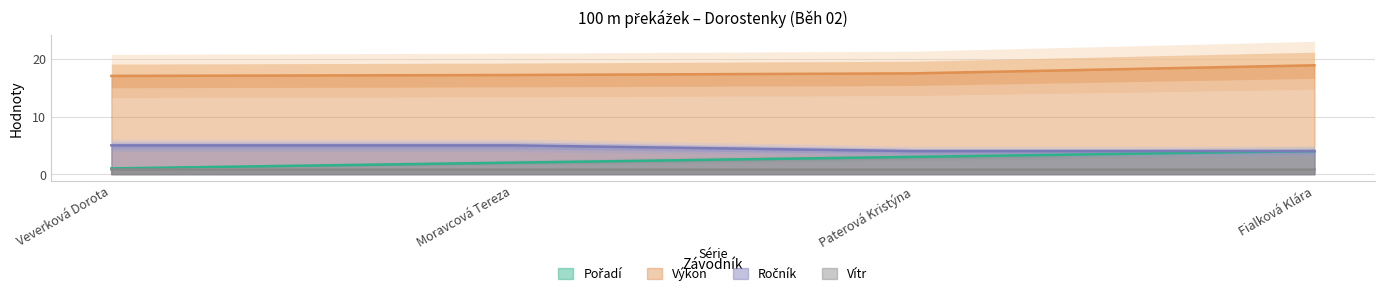

What is the maximum value for Výkon?

18.9